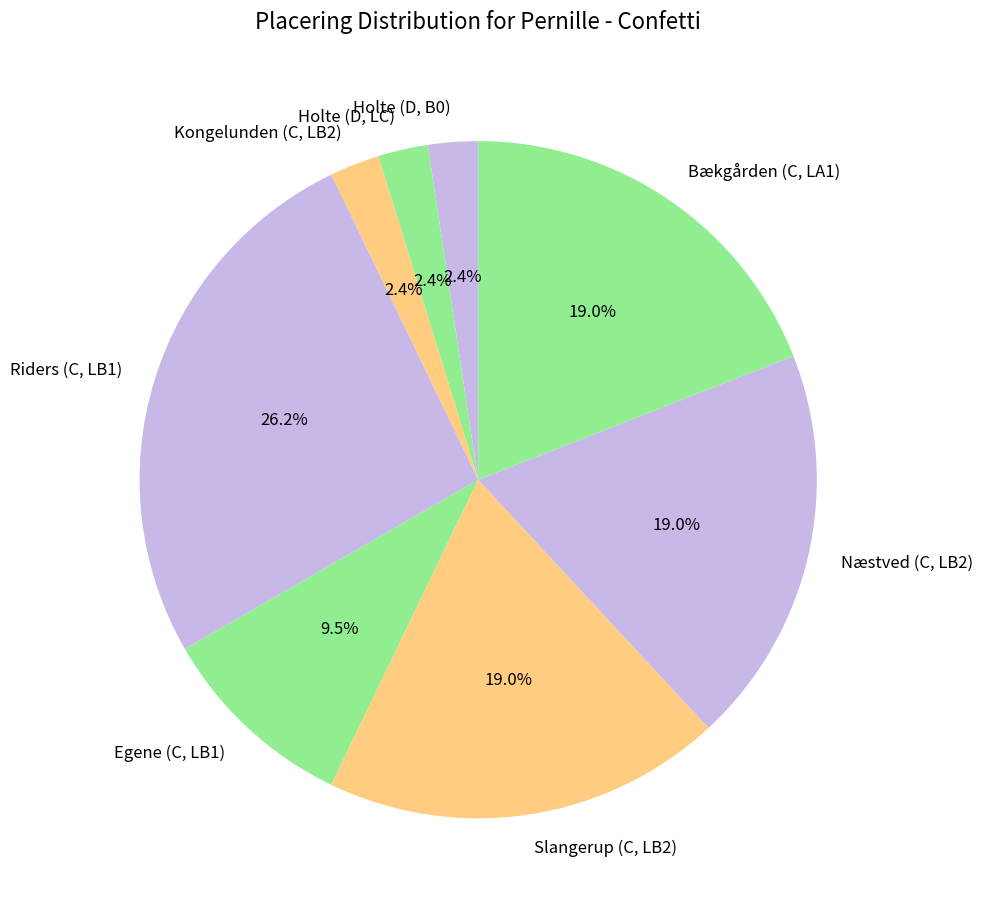

To the nearest percent, what percentage of the pie is Holte (D, LC)?

2%